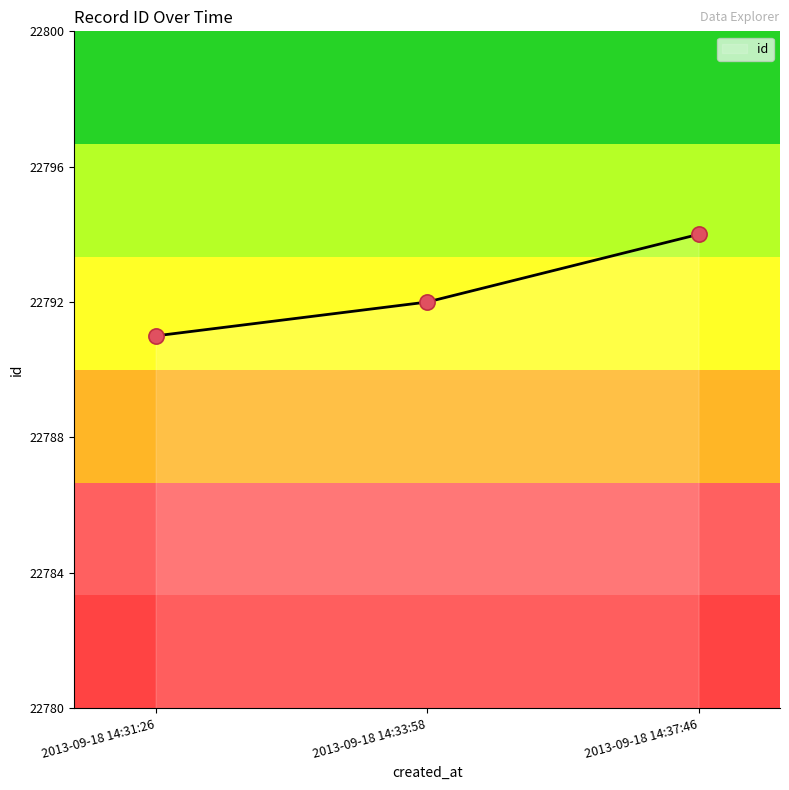

Between 2013-09-18 14:31:26 and 2013-09-18 14:33:58, which is larger?

2013-09-18 14:33:58